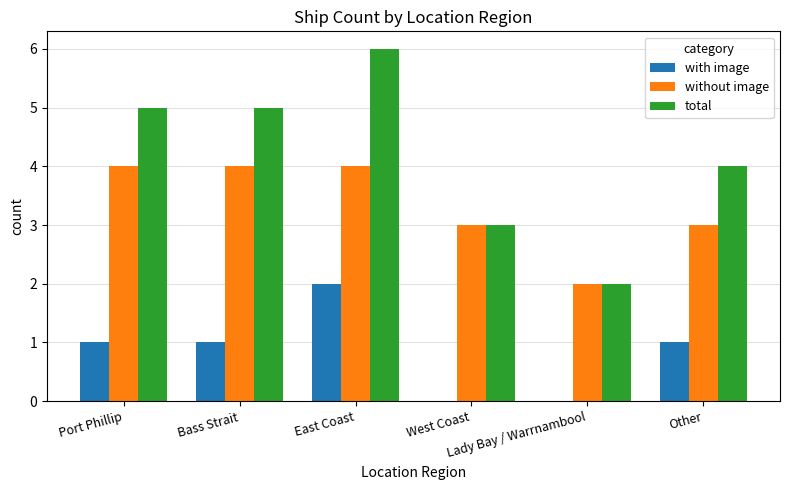

What is the average value of the total series?

4